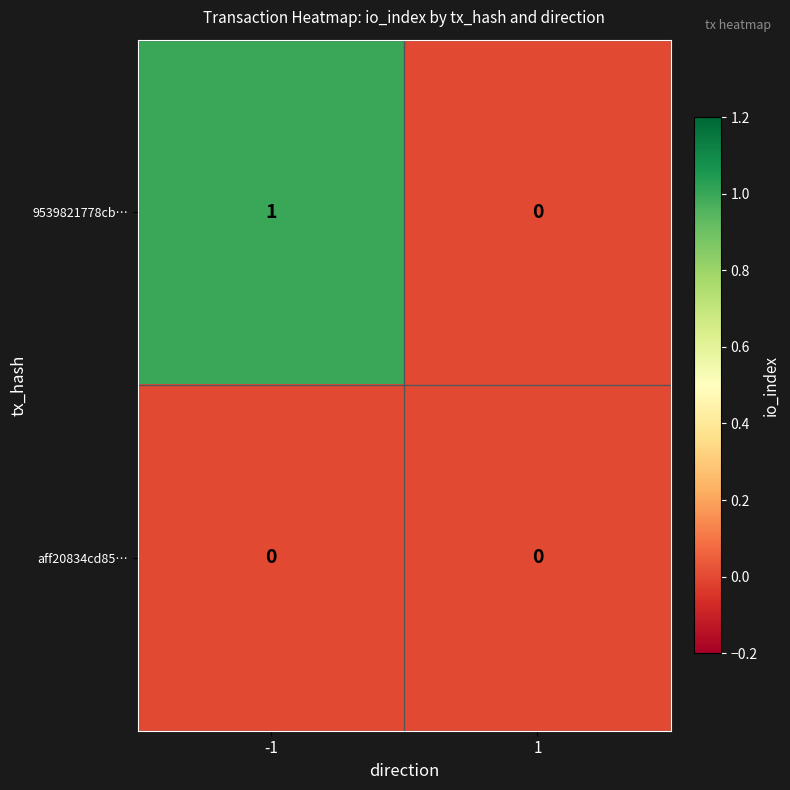

Which series changed the most between -1 and 1?

9539821778cb…